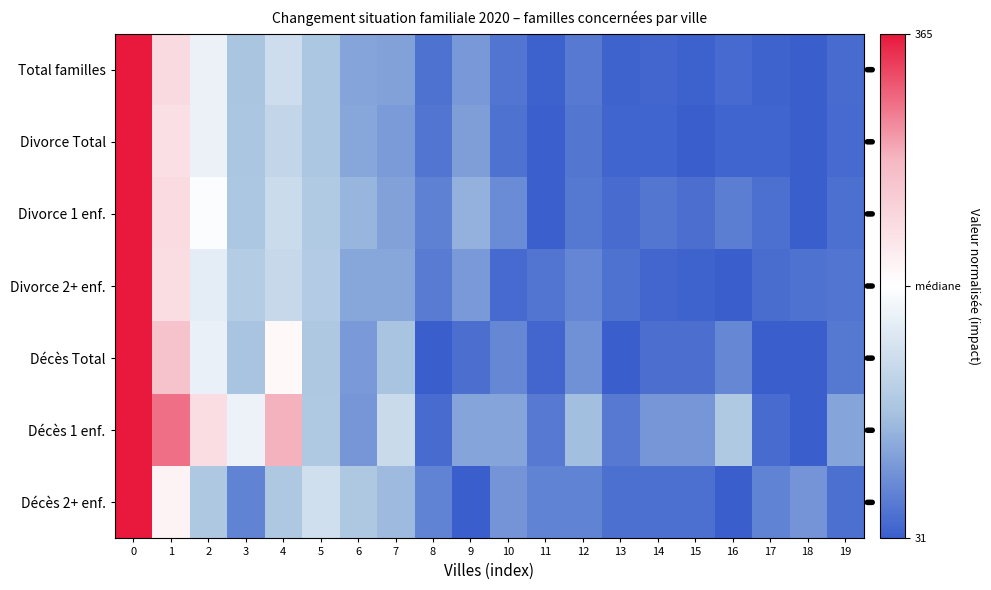

What is the spread (max minus min) of values at 3?

0.7